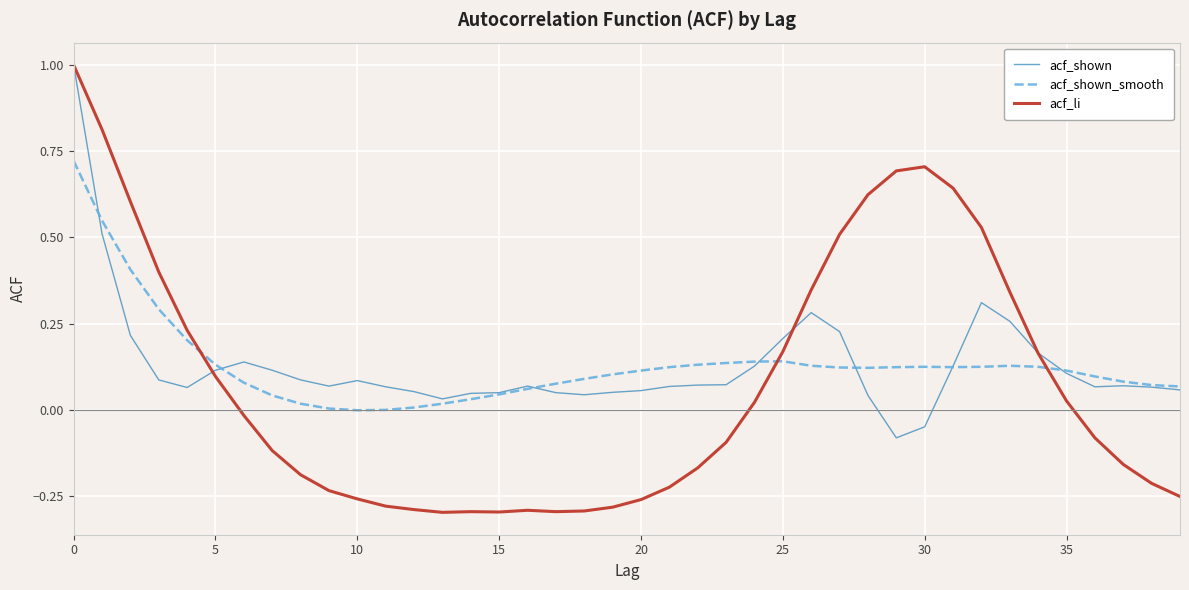

What is the greatest value displayed?

1.0